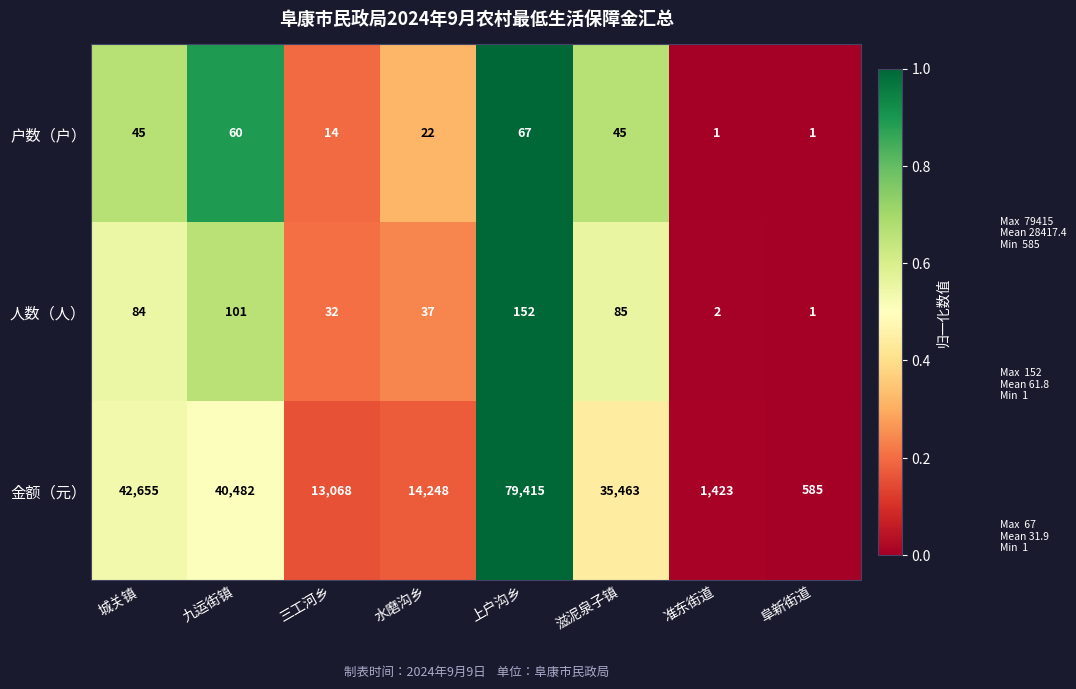

True or false: 户数（户） has a value of 32 at 水磨沟乡.

False